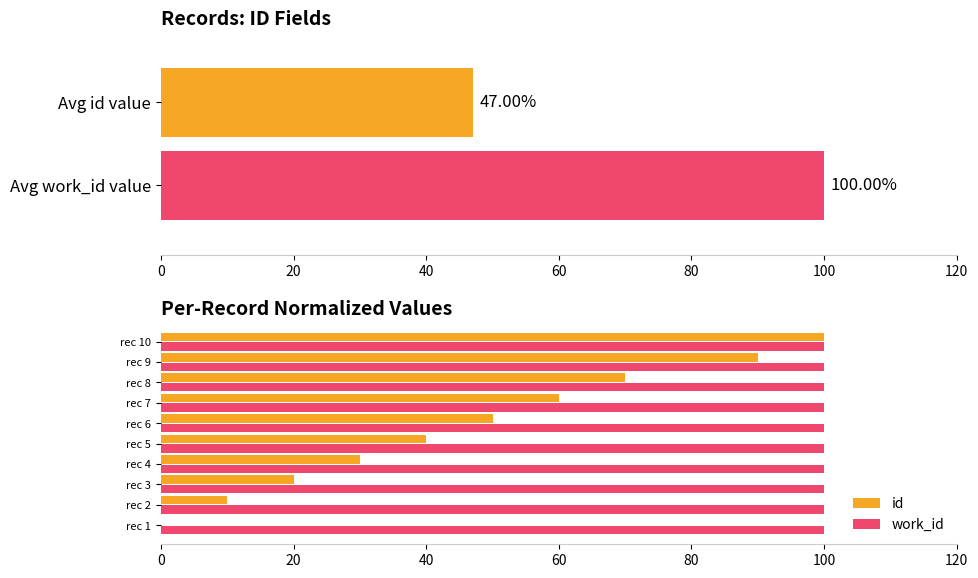

Which has a higher value, rec 2 or rec 5?

rec 5